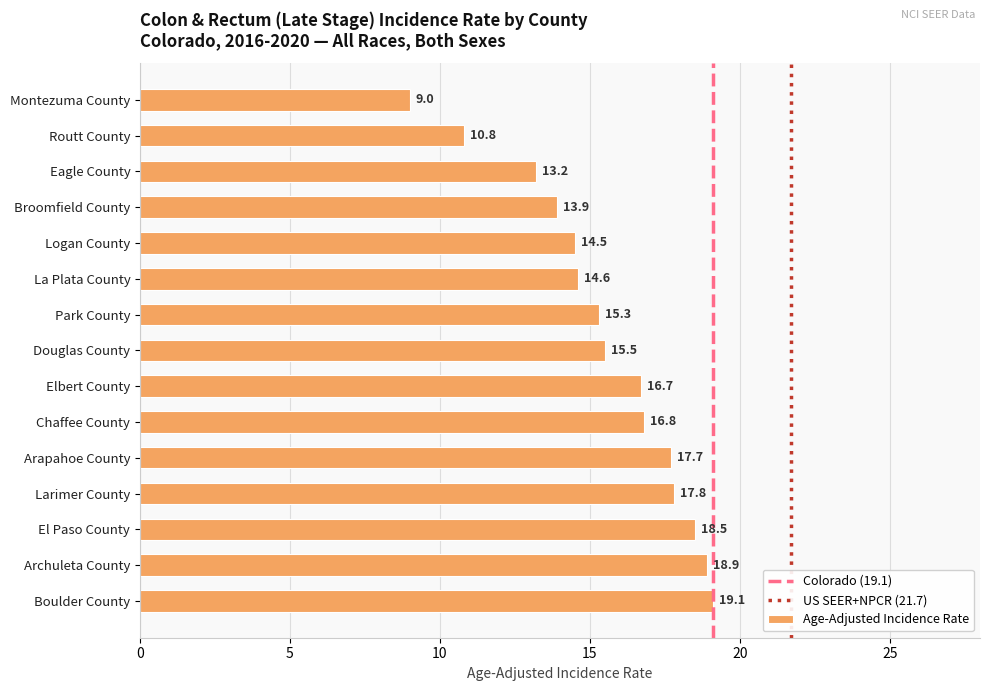

Count the number of data series in this chart.

1